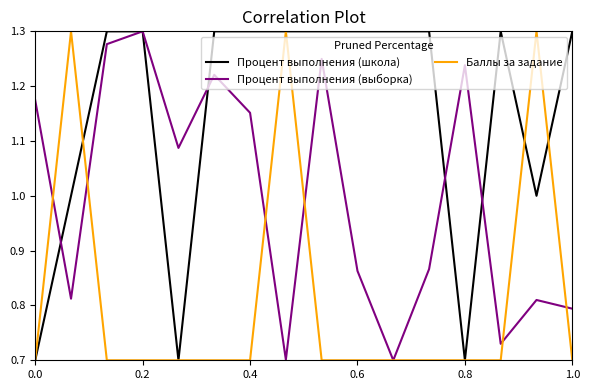

Is this an area chart (filled region under the line)?

No